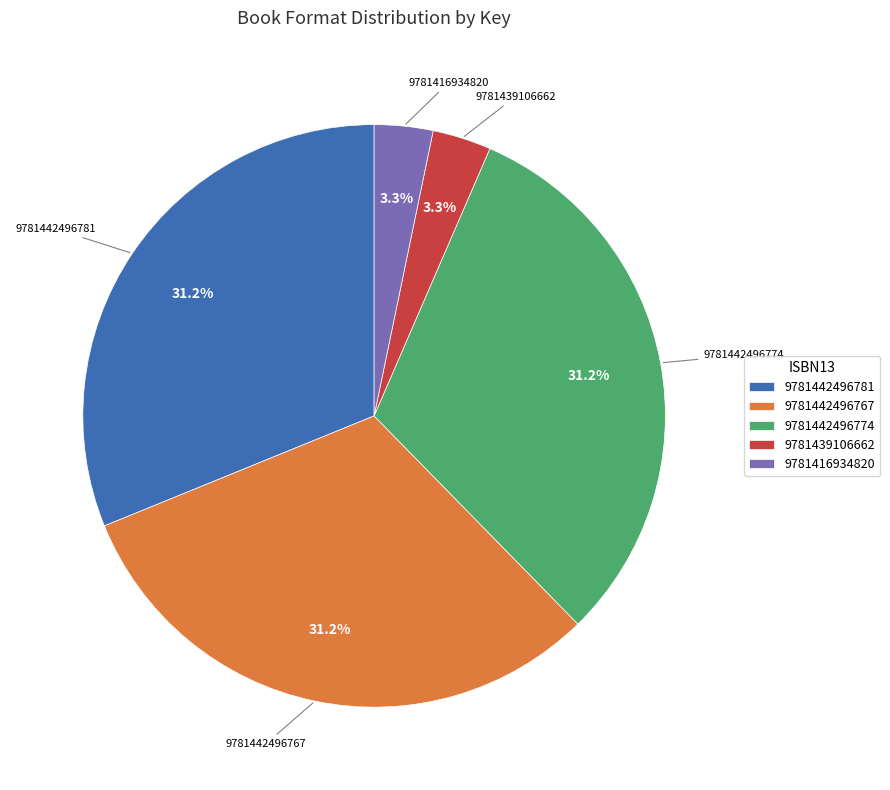

What percentage is NOT represented by 9781416934820?

96.7%